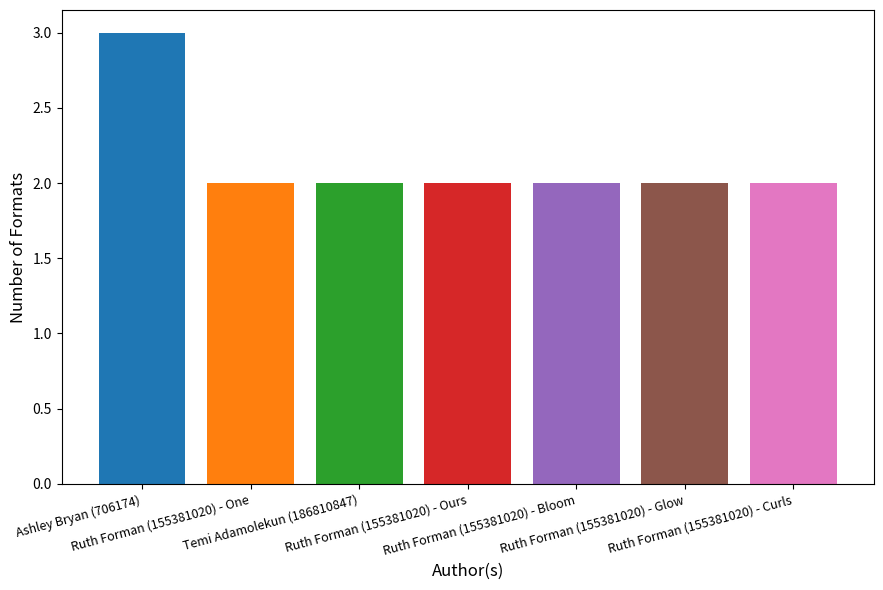

What is the value of the 6th bar from the left?

2